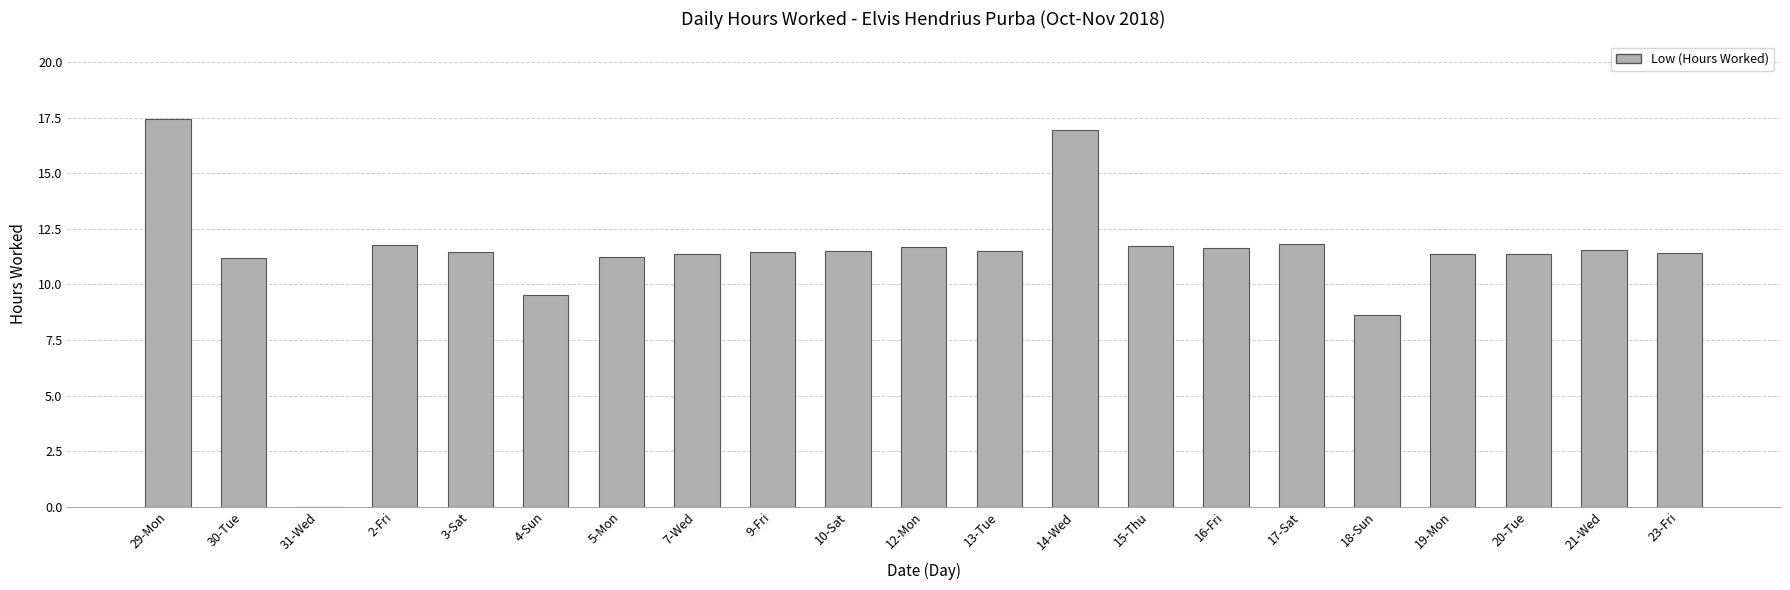

Is it true that the value at 5-Mon is 11.2?

True